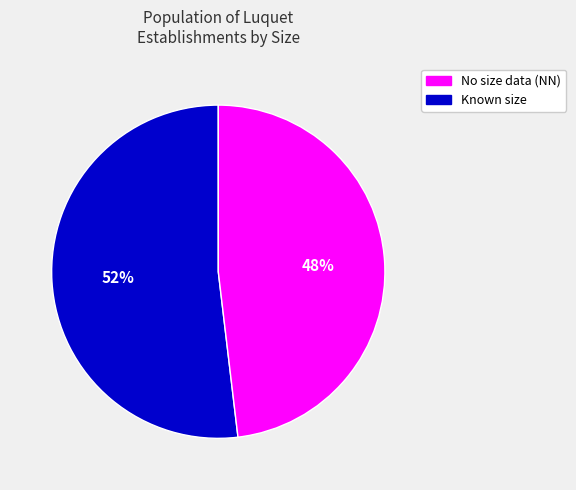

To the nearest percent, what is the average slice percentage?

50%